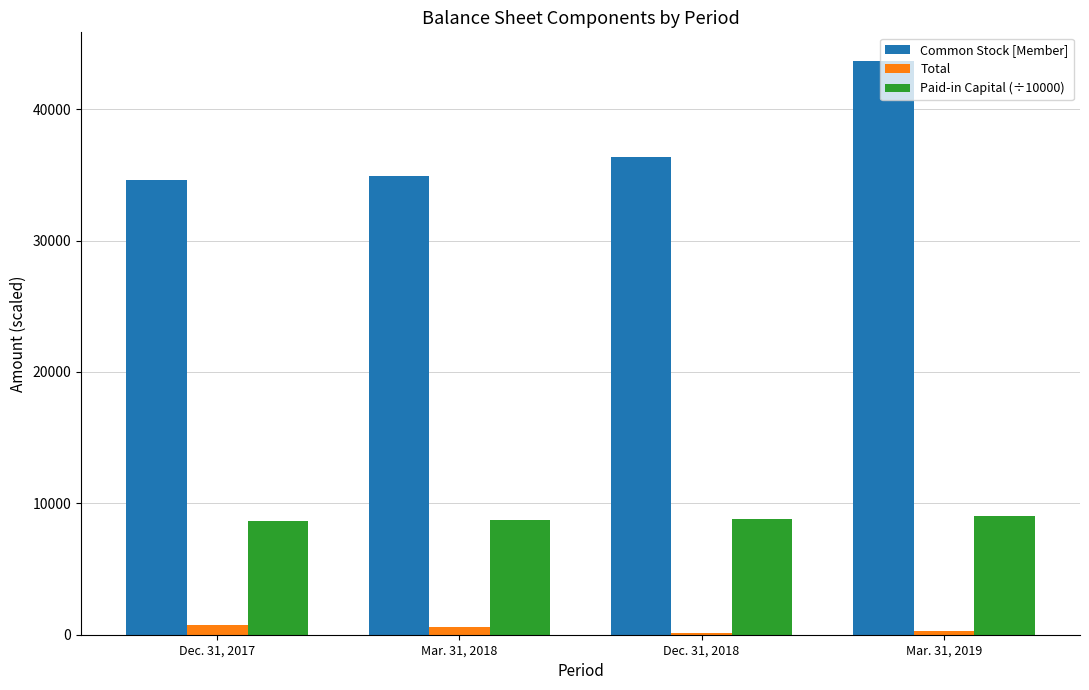

What position from the left is Dec. 31, 2017?

1